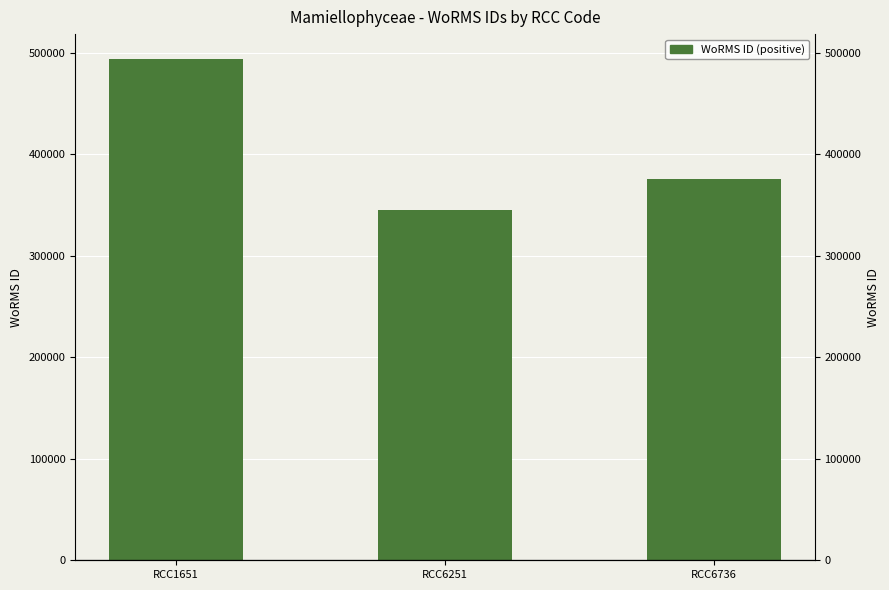

True or false: the data shows 493836 at RCC1651.

True